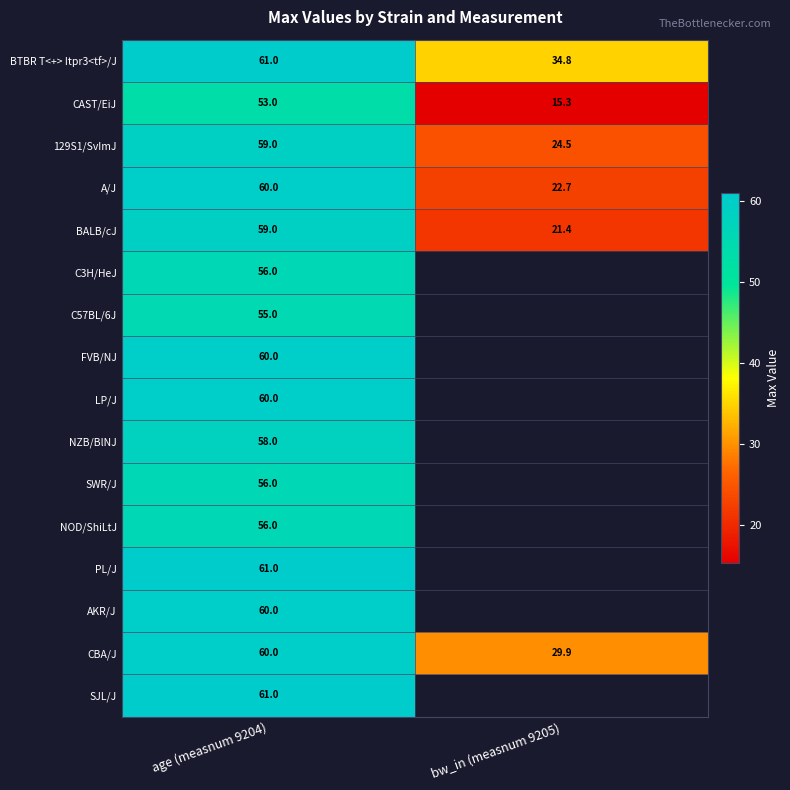

The value of BALB/cJ at bw_in (measnum 9205) is 13.2. True or false?

False